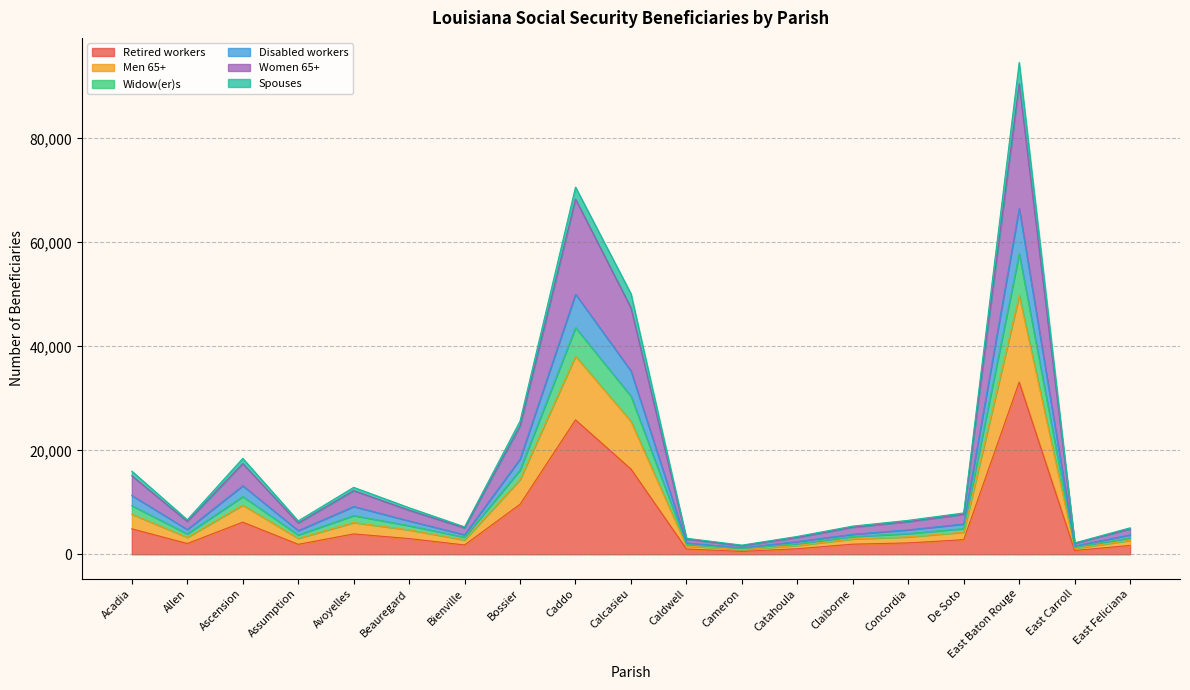

True or false: Widow(er)s and Women 65+ intersect in this chart.

False